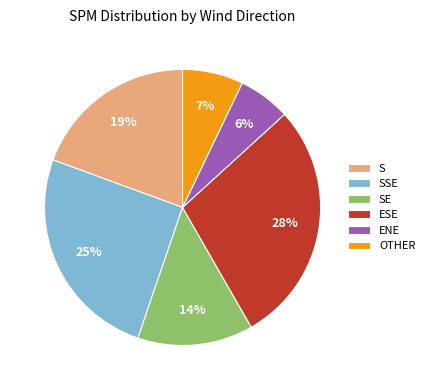

True or false: S accounts for 19% of the total.

True